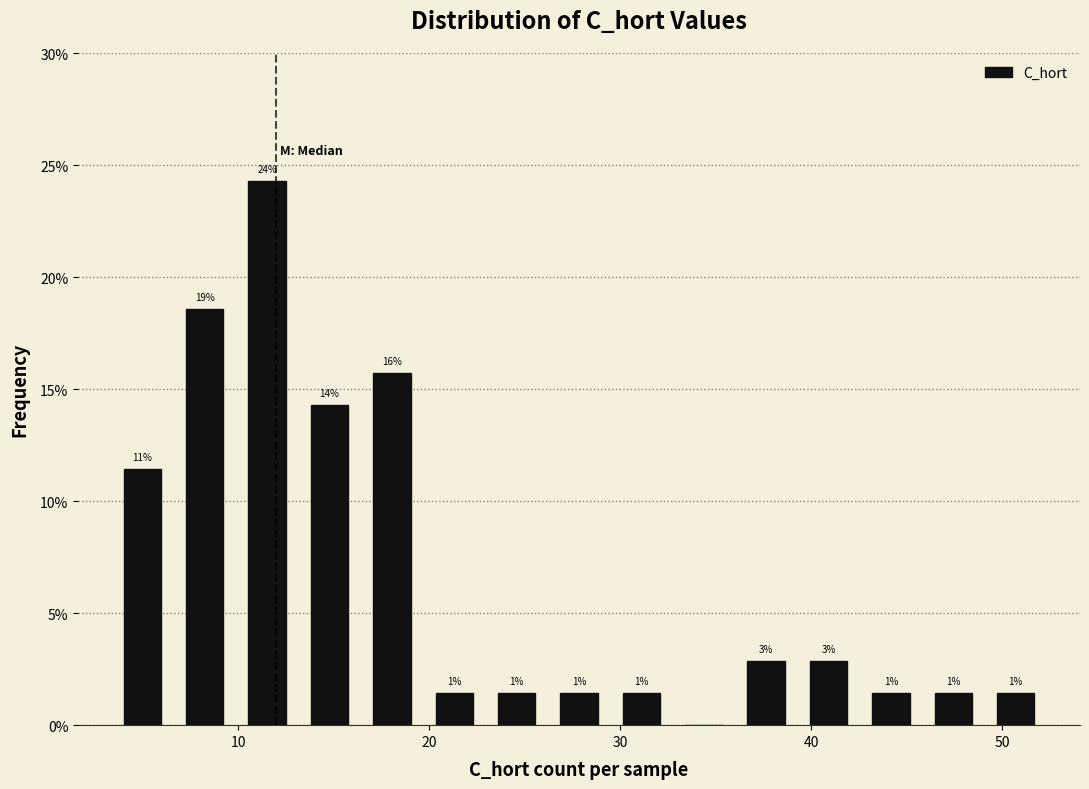

Around what value on the x-axis is the tallest bar? Give the approximate position of its centre, as read against the axis.

12